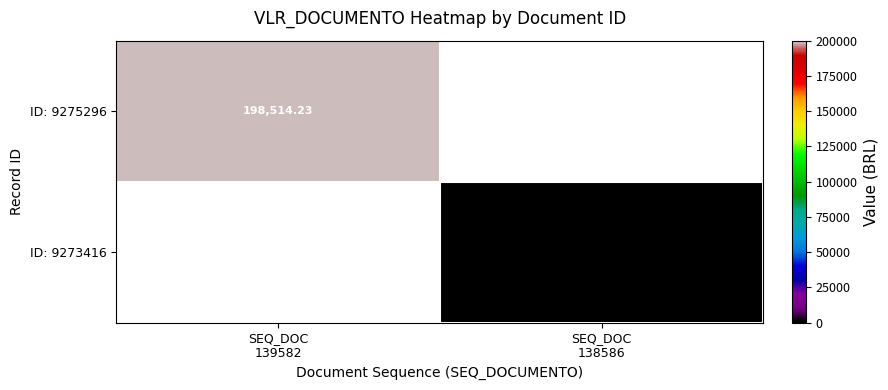

How many values in ID: 9273416 are above zero?

1